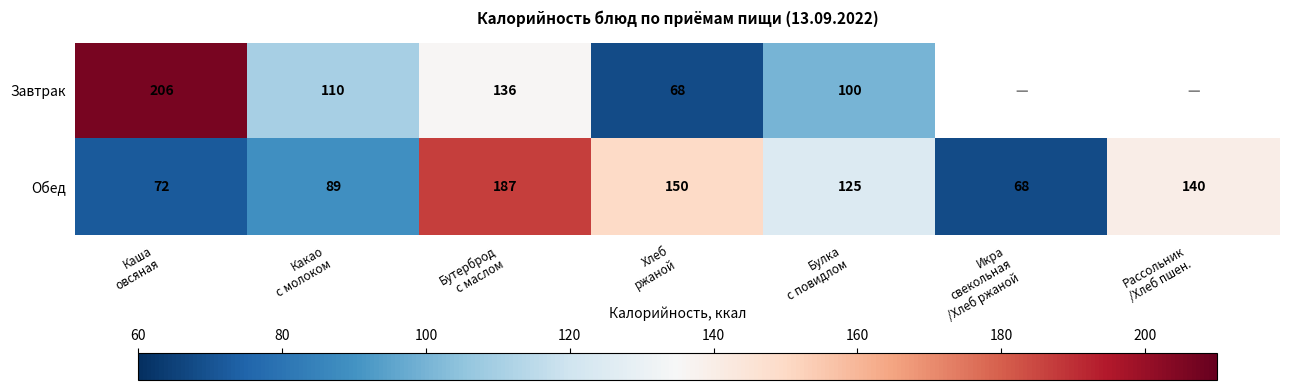

What is the average value of the Обед series?

119